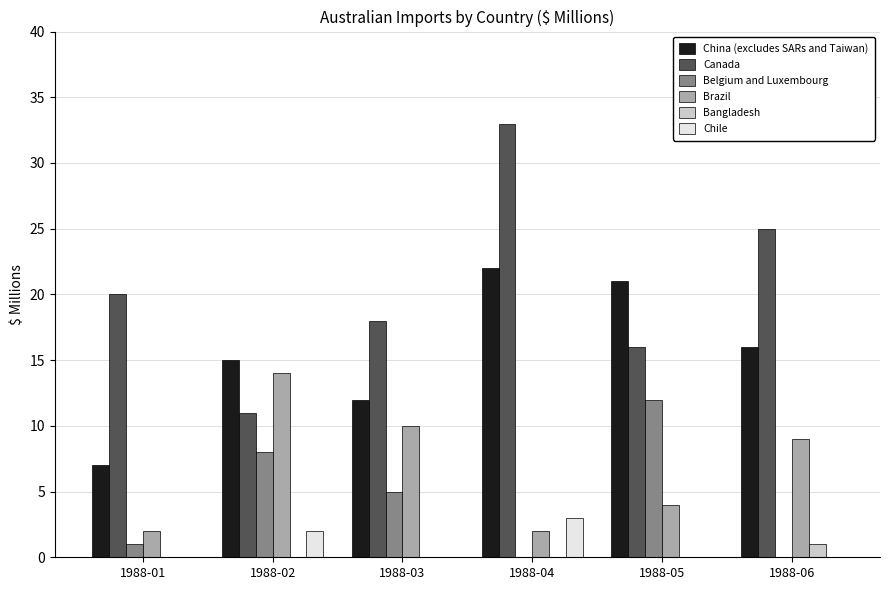

Which label corresponds to the largest value in the chart?

1988-04